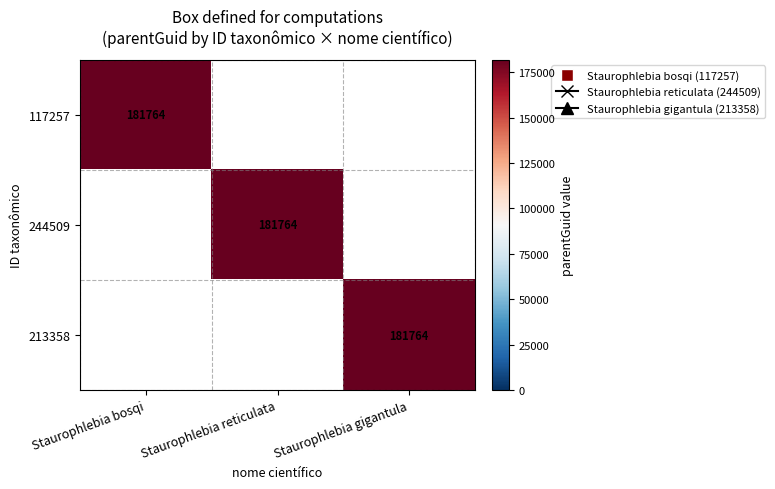

The 213358 series shows 181764 at Staurophlebia gigantula. True or false?

True